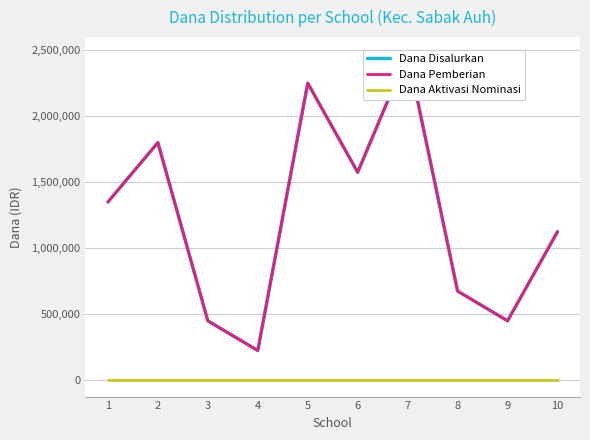

Between 5 and 8, which is larger?

5